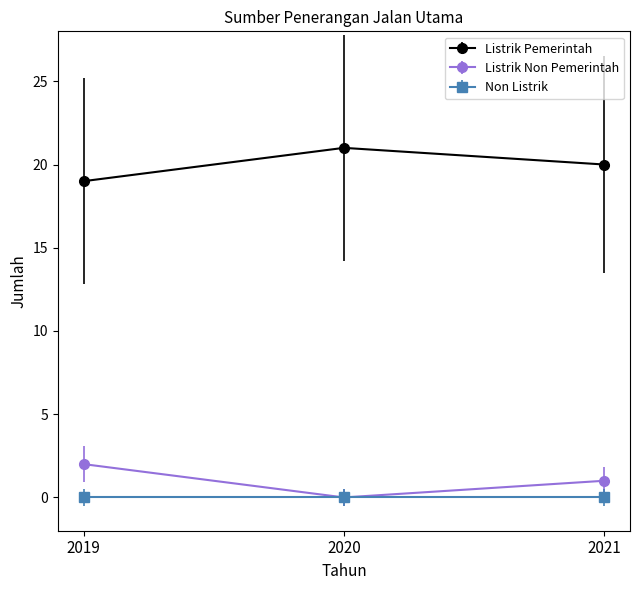

What is the sum of all Listrik Pemerintah values?

60